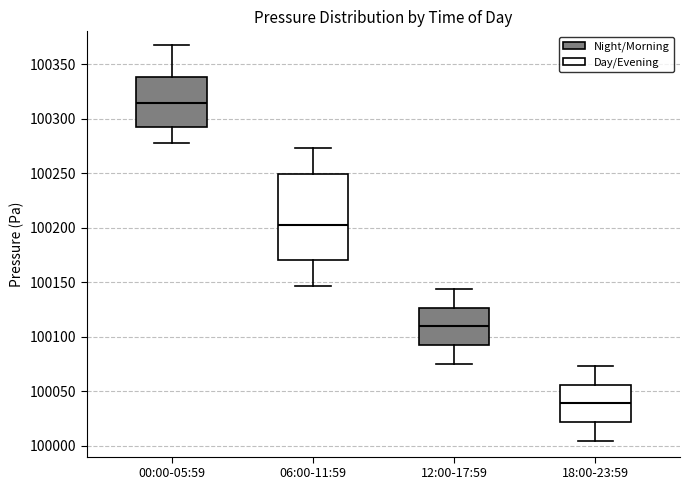

Which box is the tallest, from its lower edge to its upper edge?

06:00-11:59